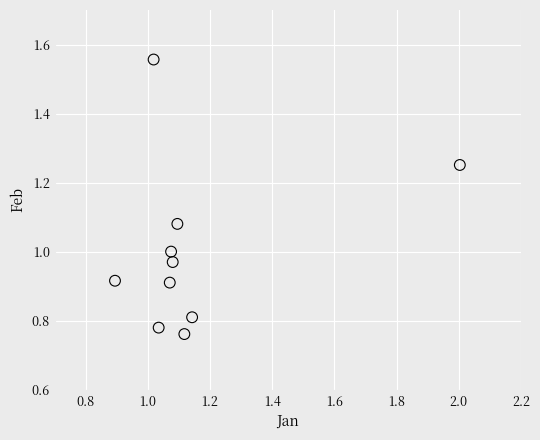

What is the average X value?

1.2